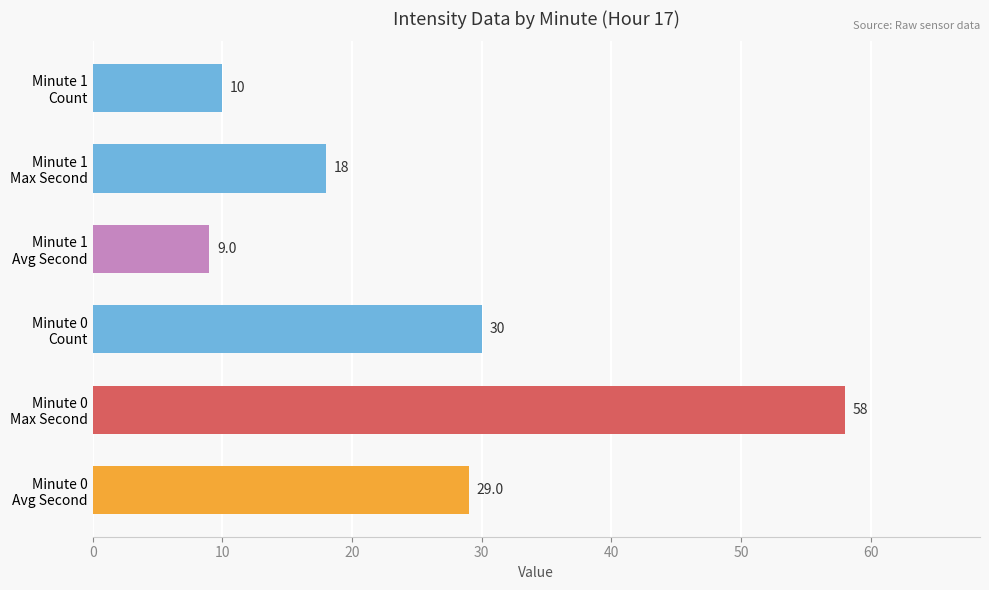

What is the difference between the maximum and second lowest values?

48